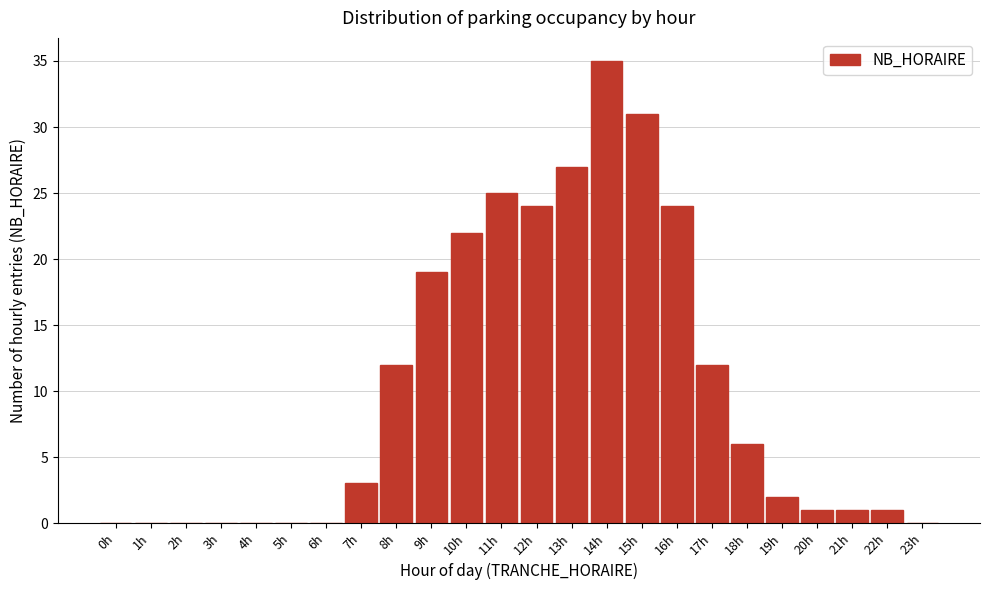

Reading left to right, extract all data points from this chart.

0h=0	1h=0	2h=0	3h=0	4h=0	5h=0	6h=0	7h=3	8h=12	9h=19	10h=22	11h=25	12h=24	13h=27	14h=35	15h=31	16h=24	17h=12	18h=6	19h=2	20h=1	21h=1	22h=1	23h=0